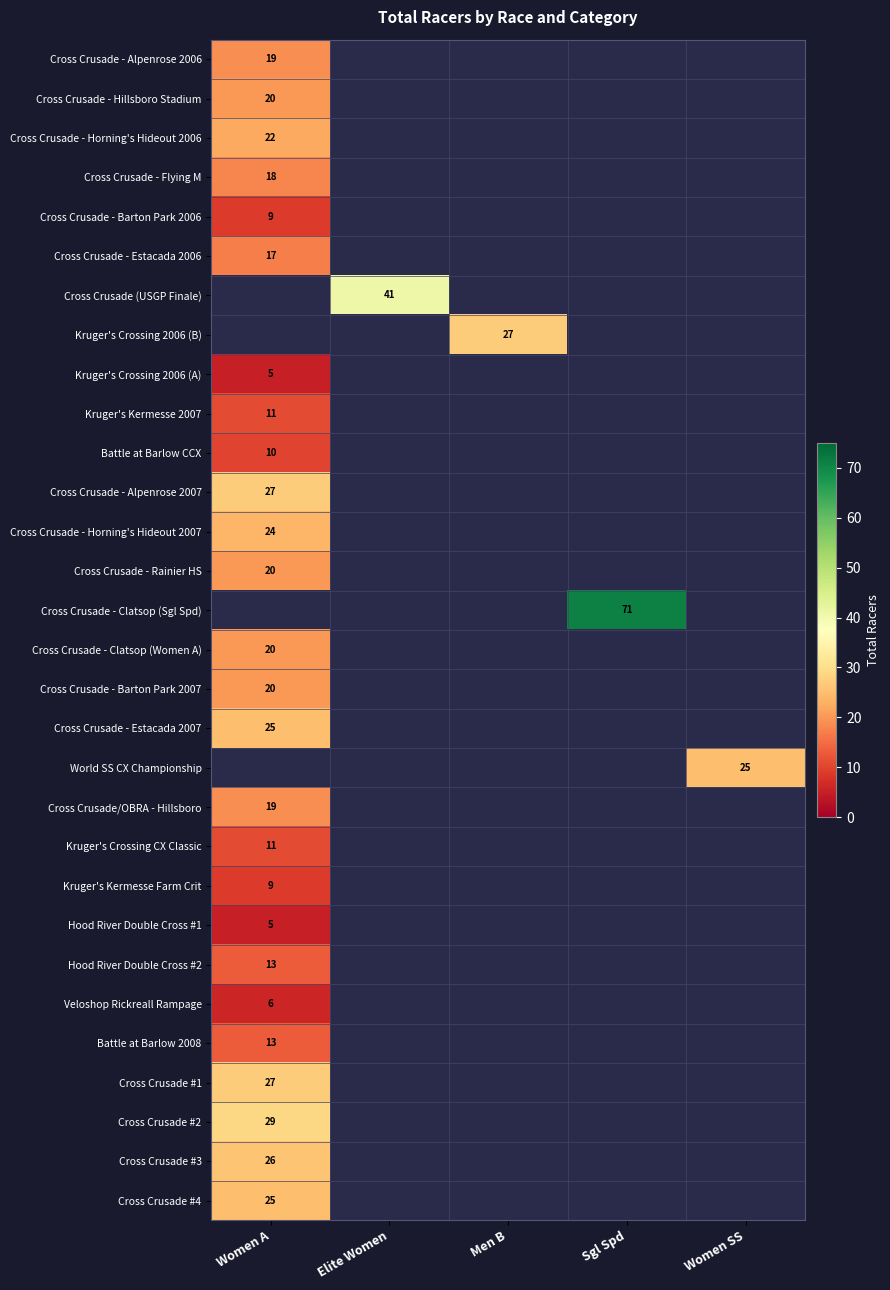

What is the minimum value shown in the chart?

5.0